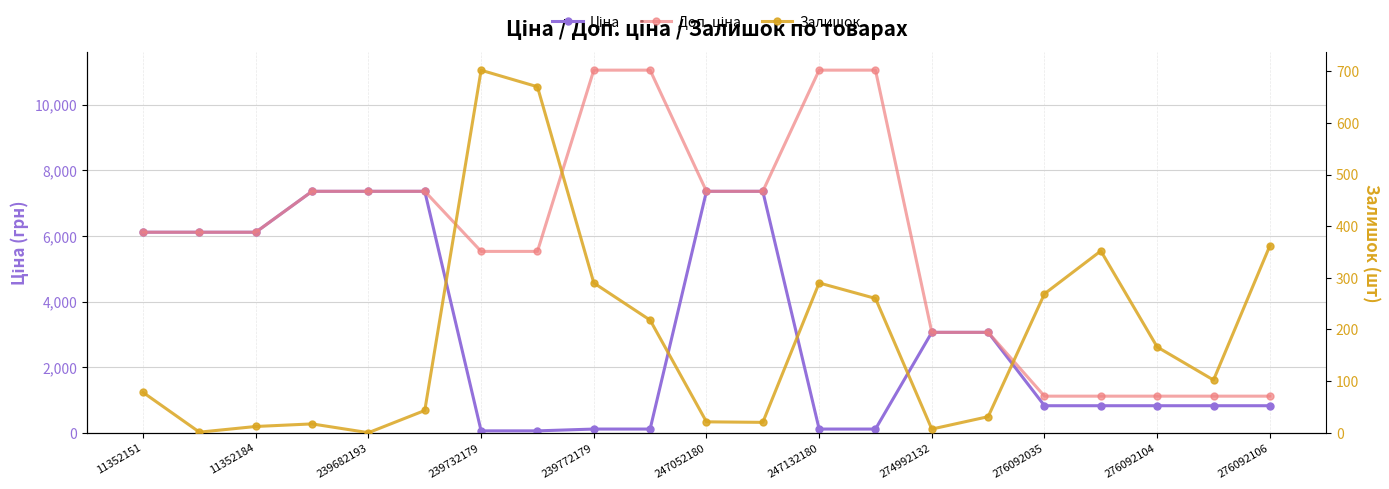

What is the approximate value of Ціна at 247132180?

110.5